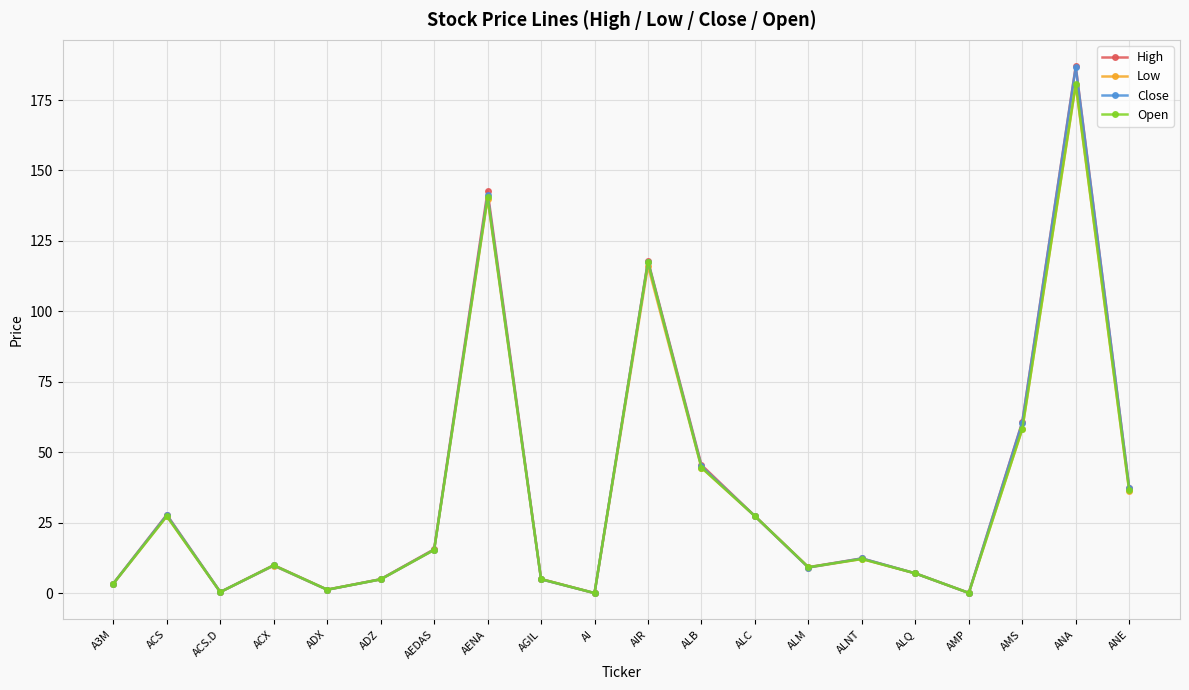

At which label does Open reach its peak?

ANA